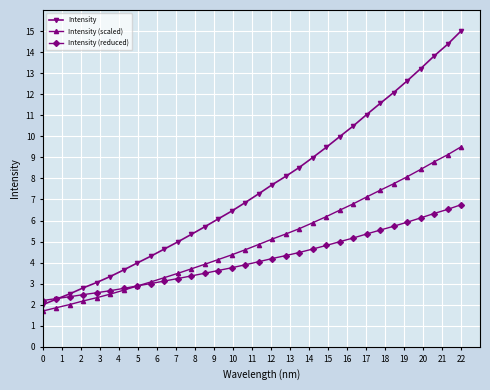

True or false: Intensity has more than 0 points higher than both neighbors.

False